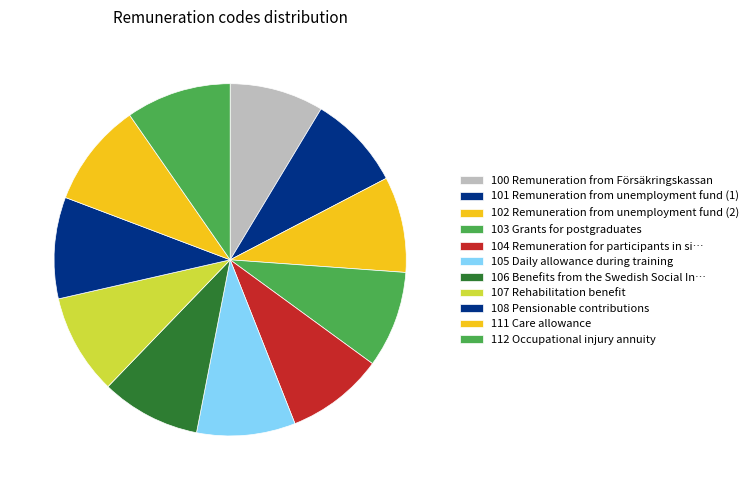

Which has a higher value, 102 or 100?

102